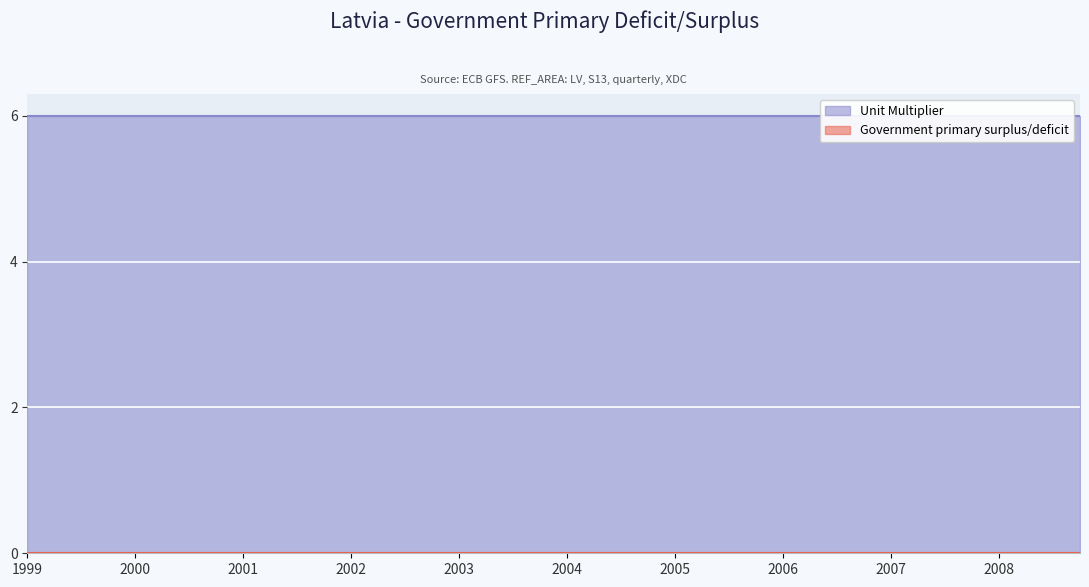

What are all the series names shown in the legend?

Government primary surplus/deficit, Unit Multiplier